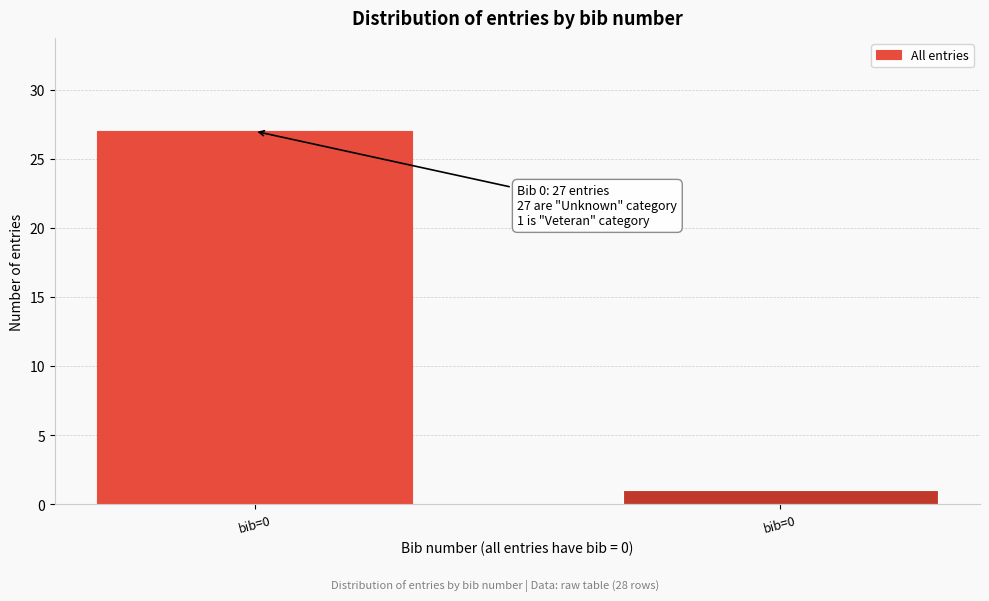

How many bars are there in total?

2